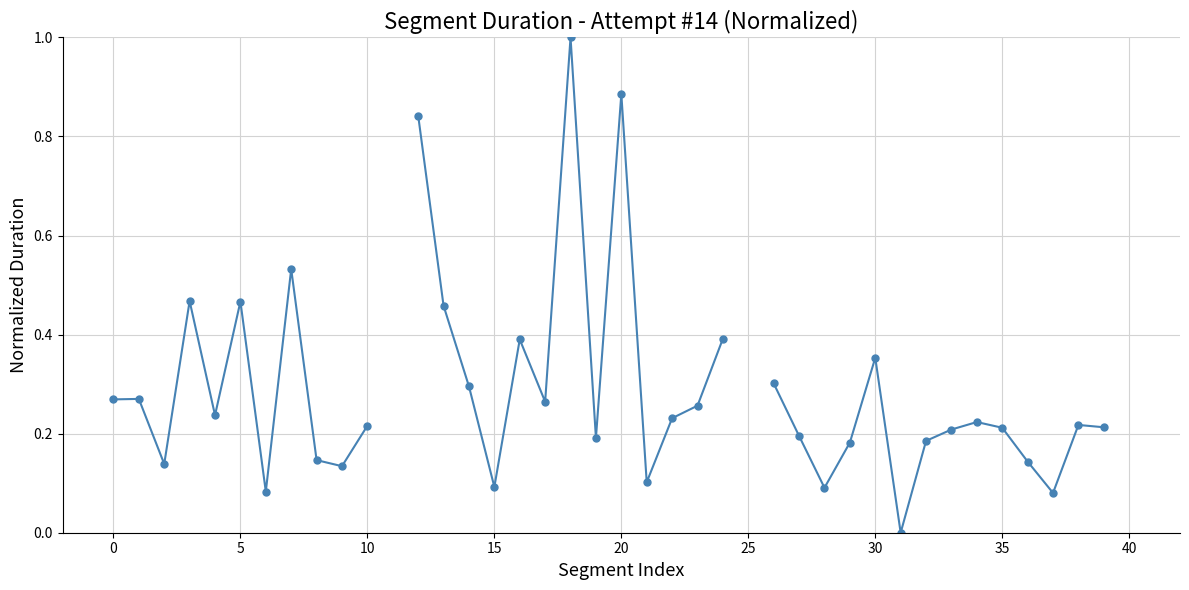

Is it true that the value at 28 is 0.0?

False